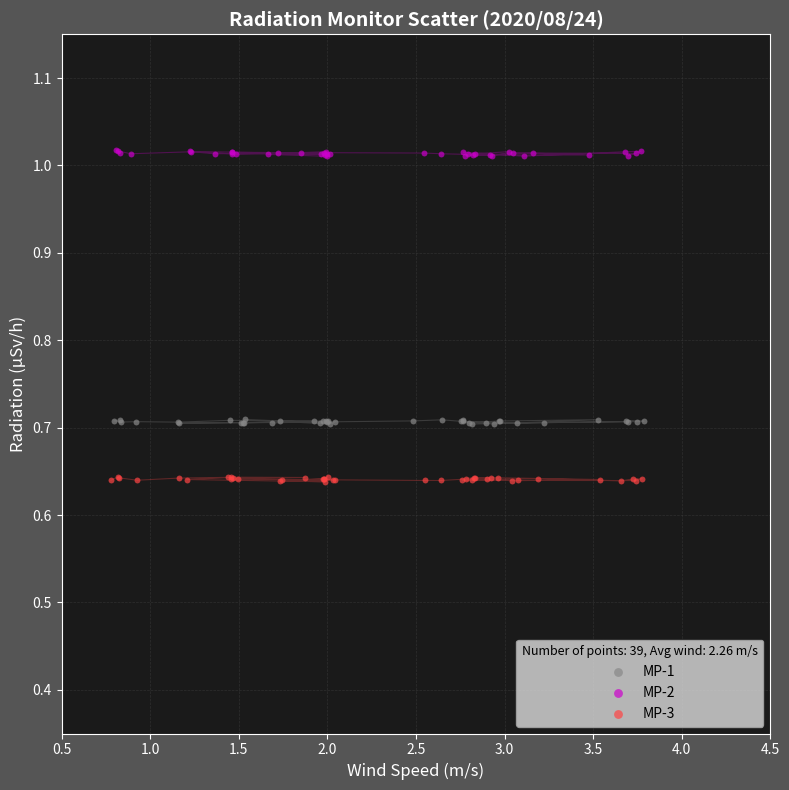

What are all the series names shown in the legend?

MP-1, MP-2, MP-3